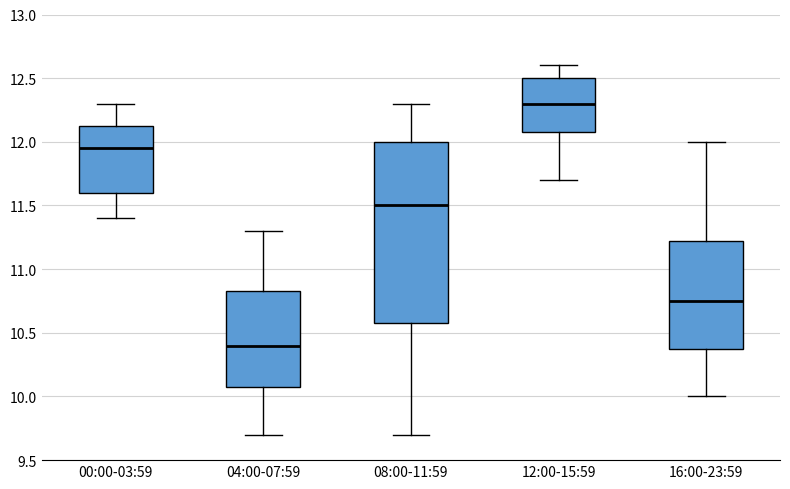

Reading left to right, read every box against the y-axis: the position of its median line, the range the box covers, and the ends of its whiskers. The values are not printed on the chart, so give them approximately, as read against the axis.

00:00-03:59: median 11.95, box 11.60 to 12.15, whiskers 11.40 to 12.30
04:00-07:59: median 10.40, box 10.10 to 10.85, whiskers 9.70 to 11.30
08:00-11:59: median 11.50, box 10.60 to 12.00, whiskers 9.70 to 12.30
12:00-15:59: median 12.30, box 12.10 to 12.50, whiskers 11.70 to 12.60
16:00-23:59: median 10.75, box 10.40 to 11.25, whiskers 10.00 to 12.00